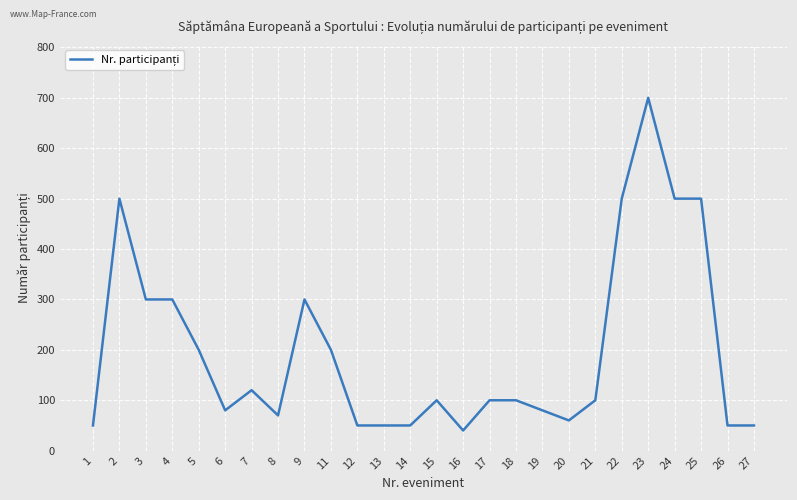

Which label corresponds to the largest value in the chart?

23